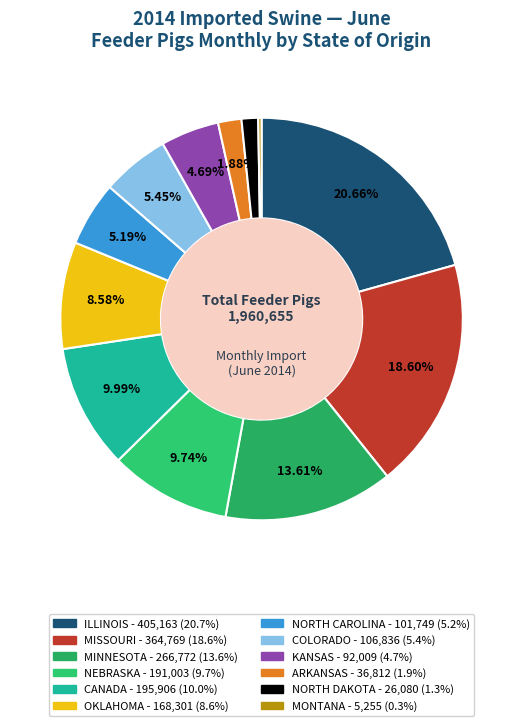

What percentage do COLORADO and MISSOURI together represent?

24.1%